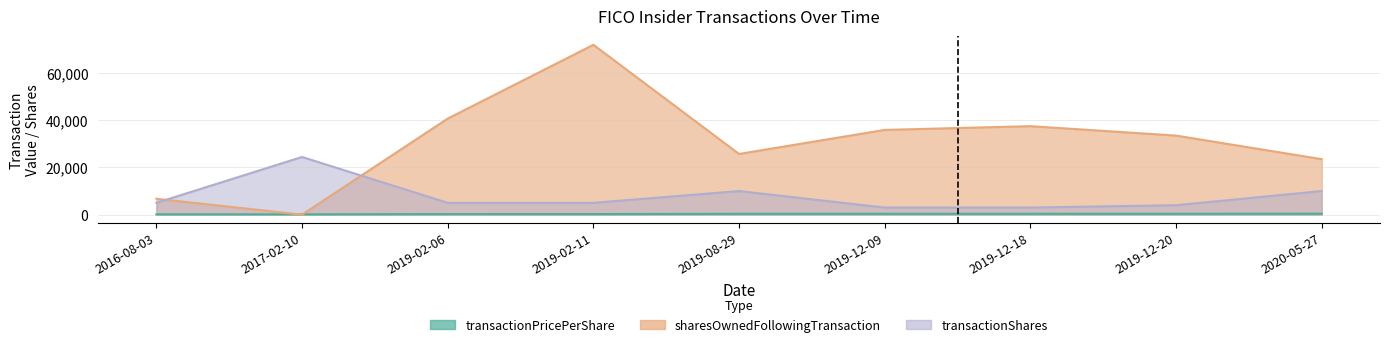

At which label does transactionPricePerShare reach its peak?

2020-05-27